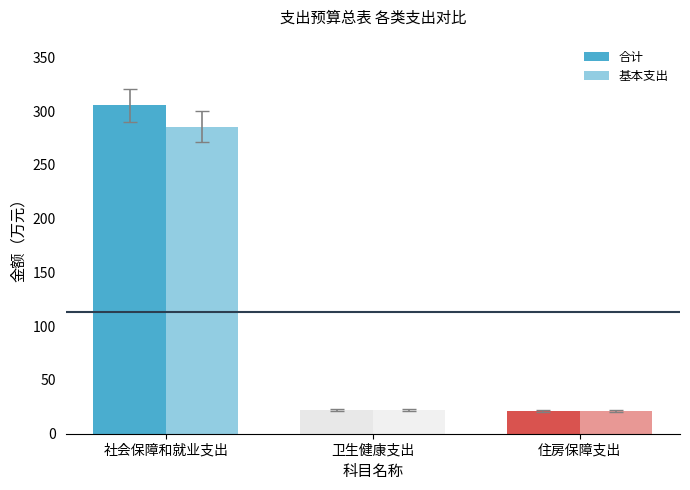

What is the label of the 2nd bar from the right?

卫生健康支出